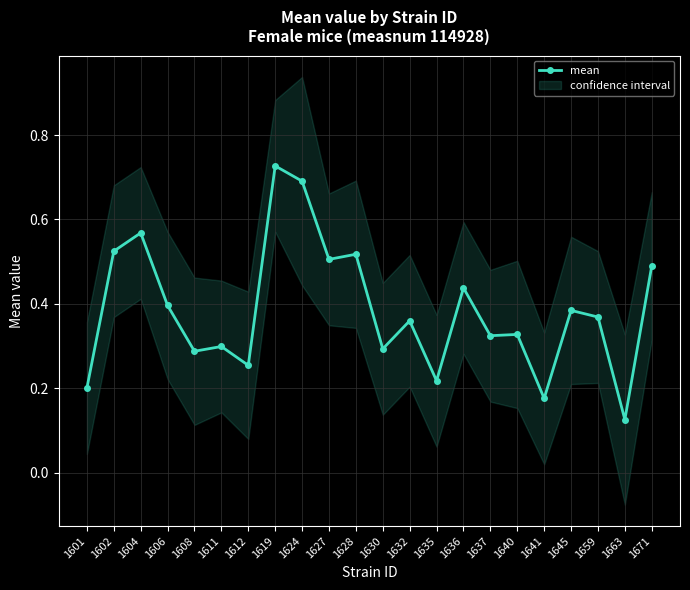

Rank the categories by value from lowest to highest.

1663, 1641, 1601, 1635, 1612, 1608, 1630, 1611, 1637, 1640, 1632, 1659, 1645, 1606, 1636, 1671, 1627, 1628, 1602, 1604, 1624, 1619